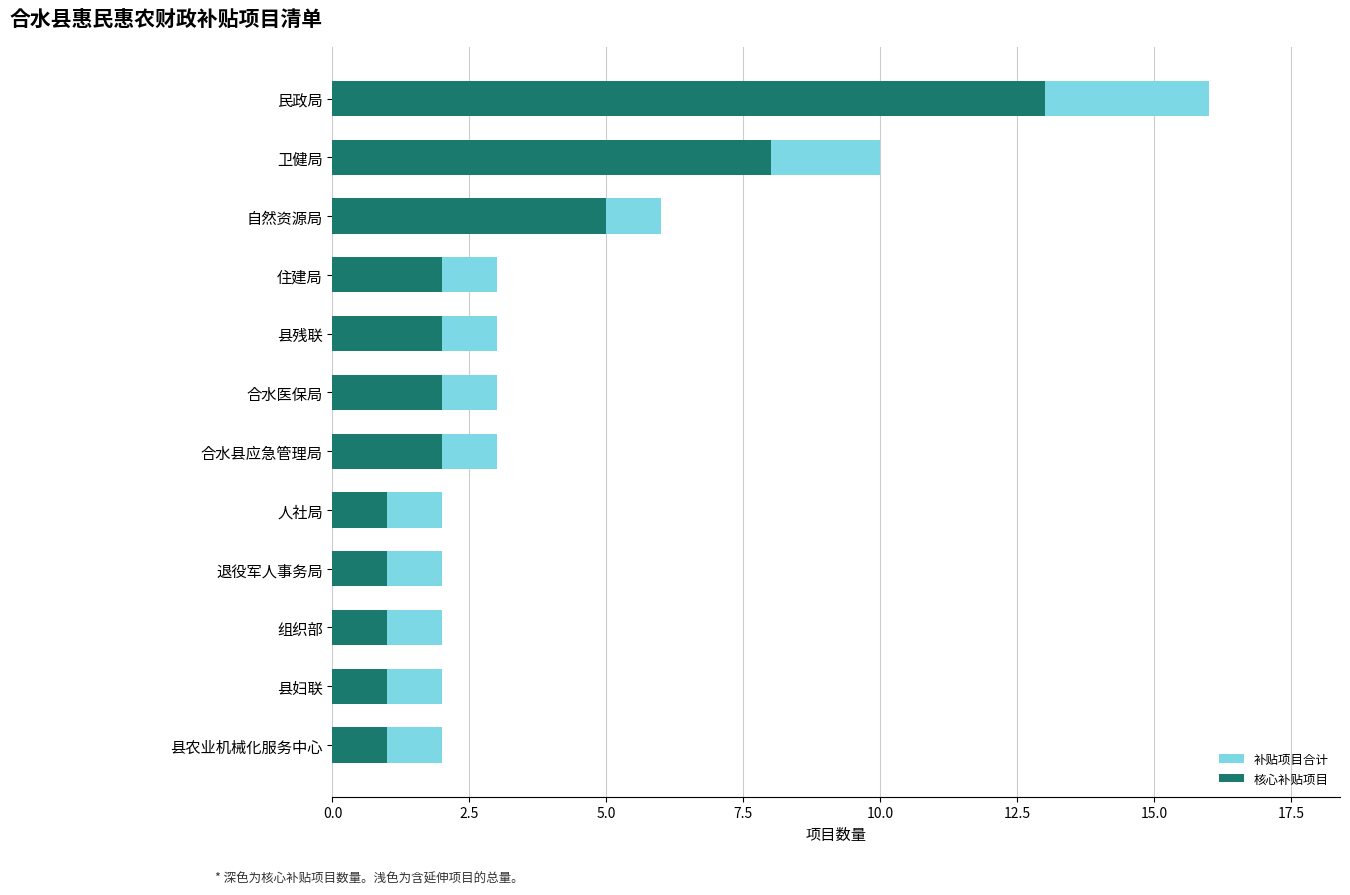

What is the sum of all 核心补贴项目 values?

39